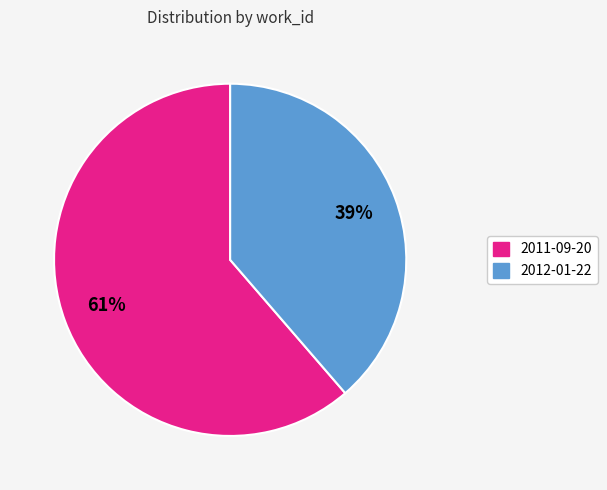

Is 2012-01-22 the majority of the pie?

No